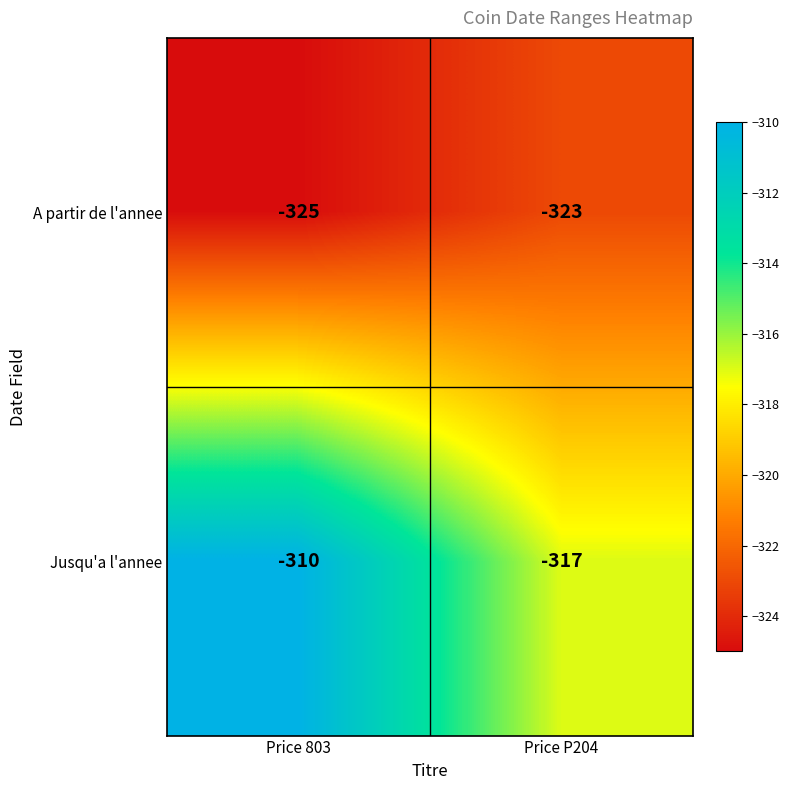

At which category is the sum across all series the highest?

Price 803